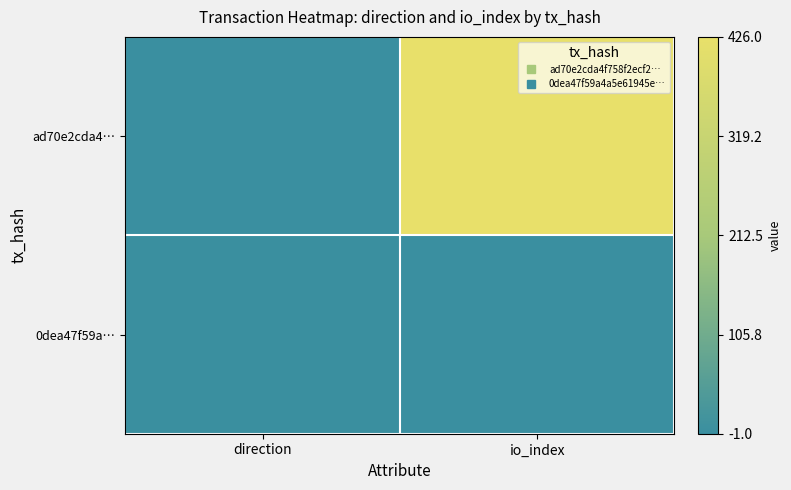

How many distinct data groups are displayed?

2